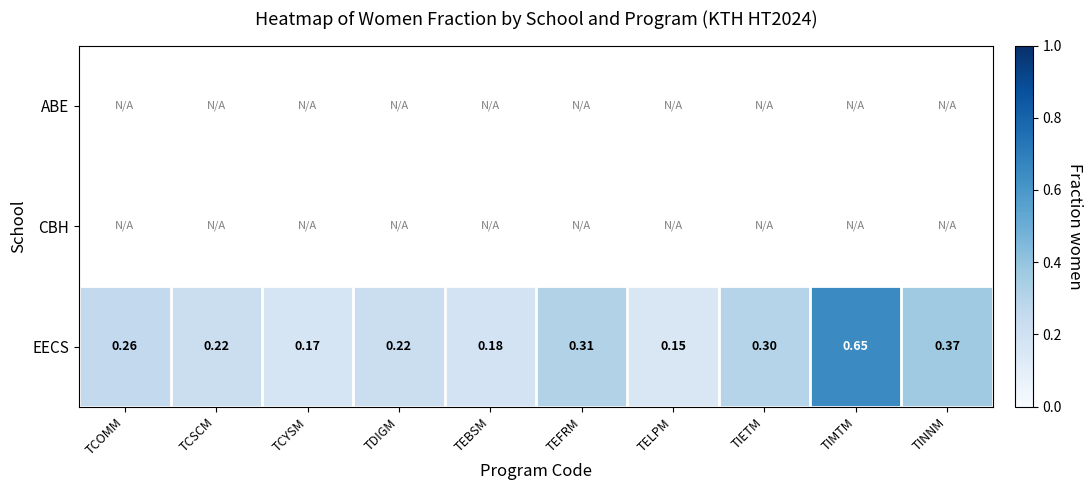

How many categories are shown in the chart?

10